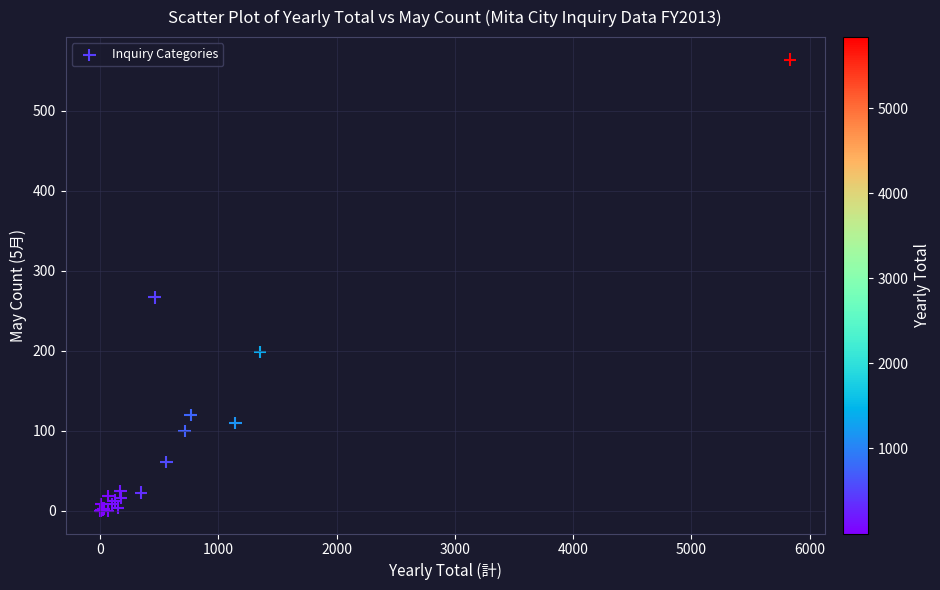

What Y value in the scatter plot is closest to 282?

267